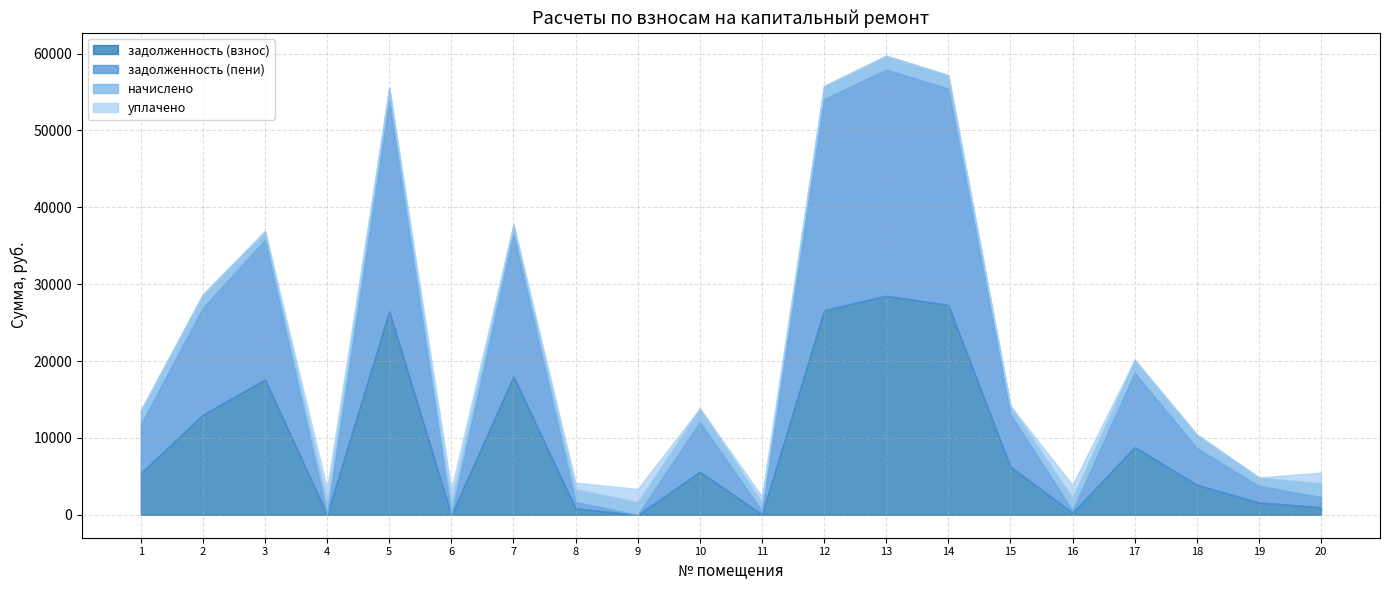

True or false: уплачено and начислено cross at least once.

False